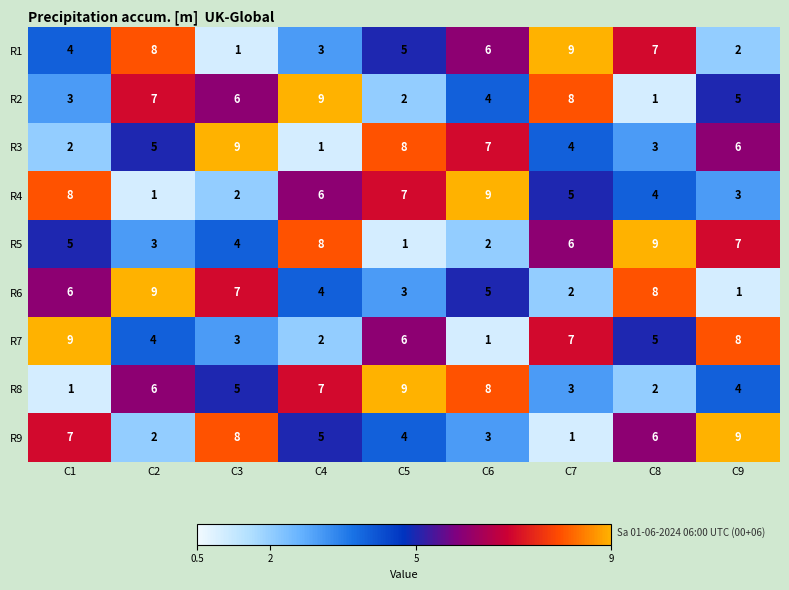

At C5, list the series in order from smallest to largest.

R5, R2, R6, R9, R1, R7, R4, R3, R8